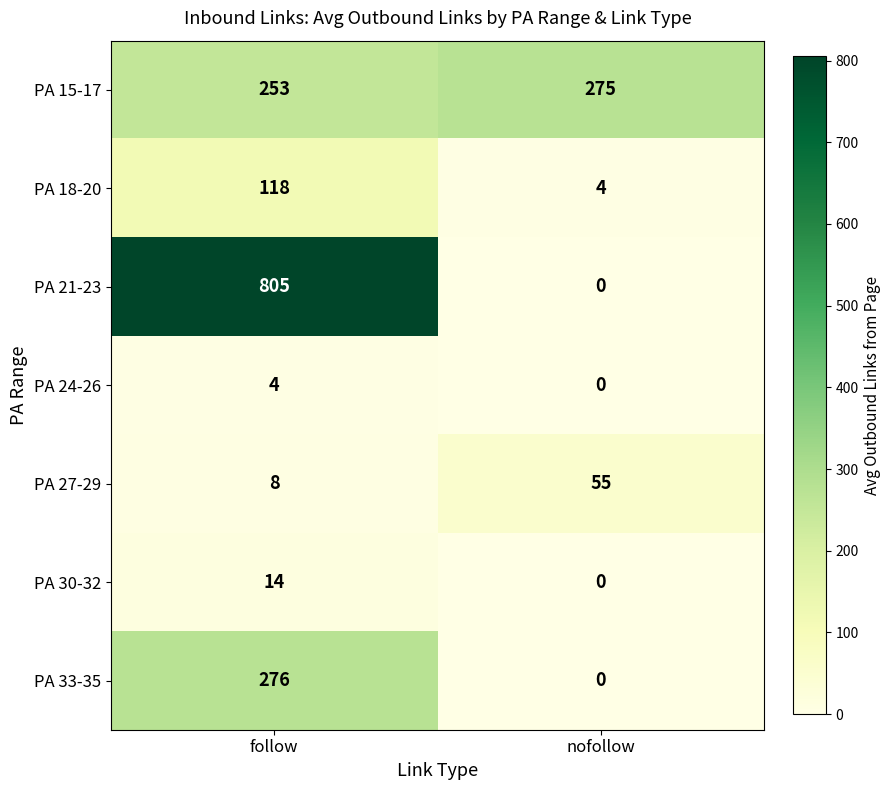

What is the difference between the highest and lowest values at nofollow?

275